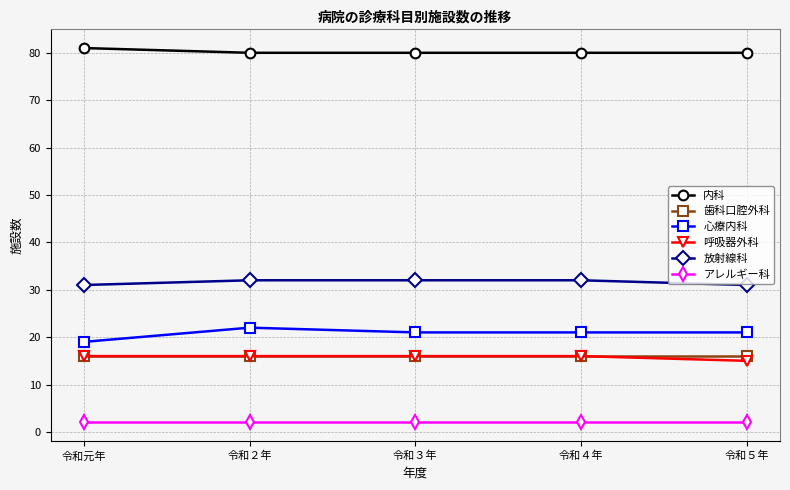

True or false: 放射線科 has more than 2 interior local peaks.

False